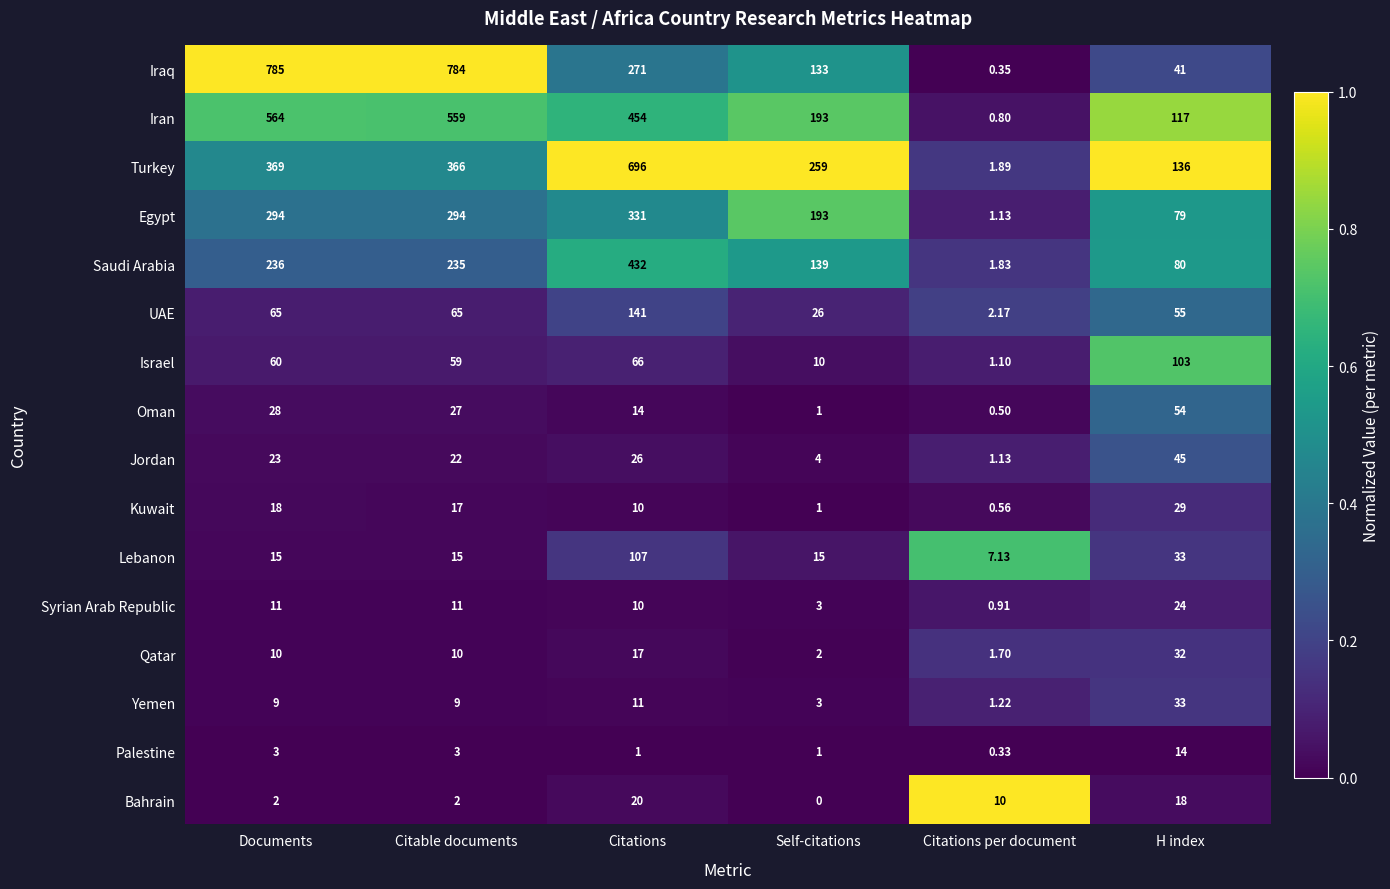

At which category is the sum across all series the highest?

Citations